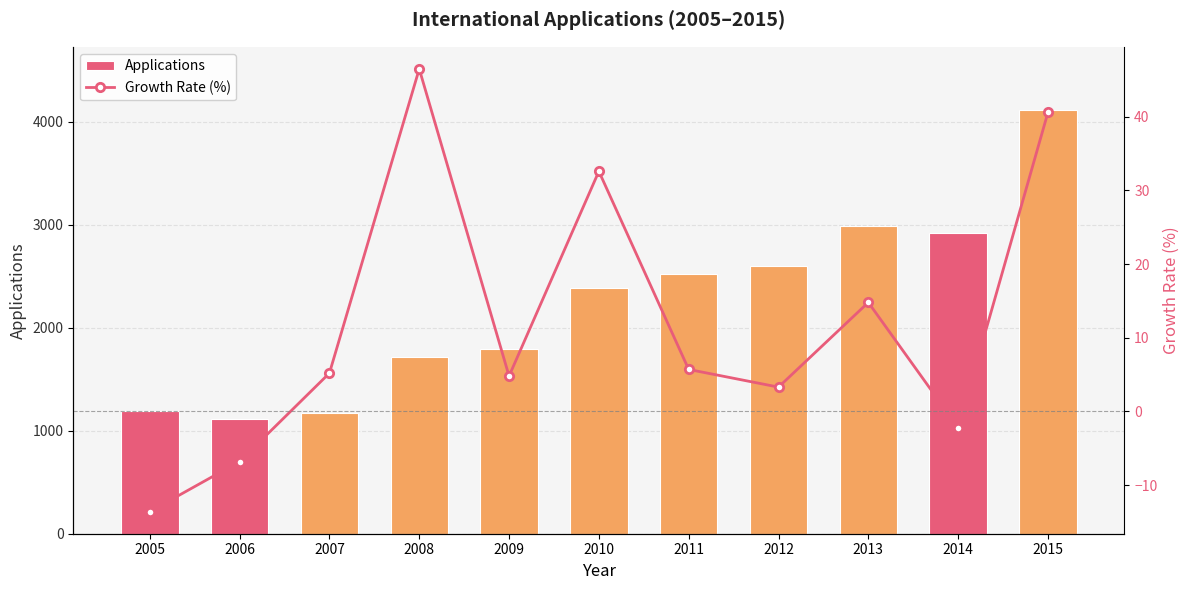

At which label is Growth Rate (%) closest to 16?

2013